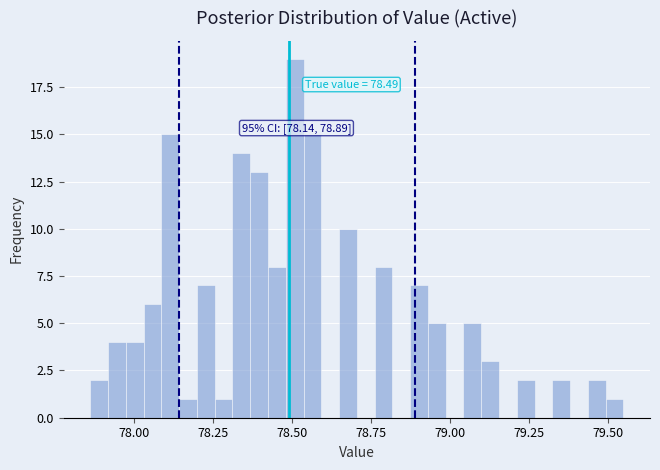

Around what value on the x-axis is the tallest bar? Give the approximate position of its centre, as read against the axis.

78.50